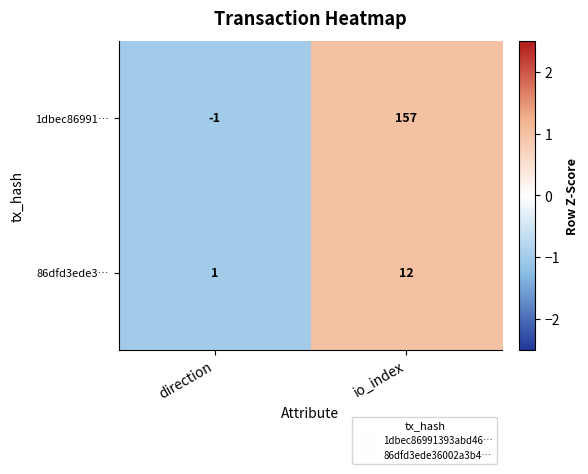

Count the number of categories in the chart.

2